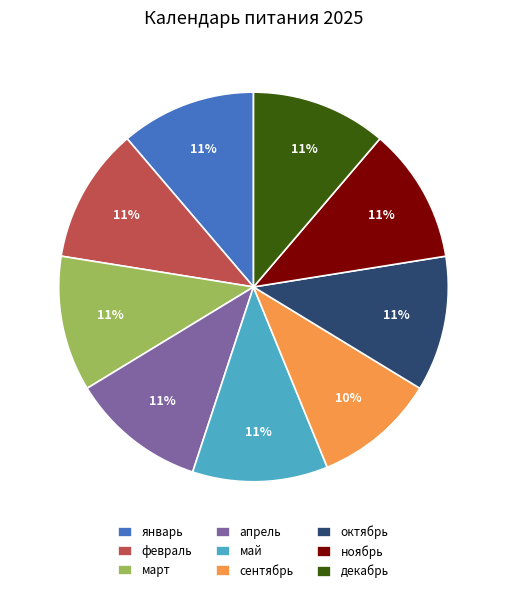

True or false: май accounts for 11% of the total.

True